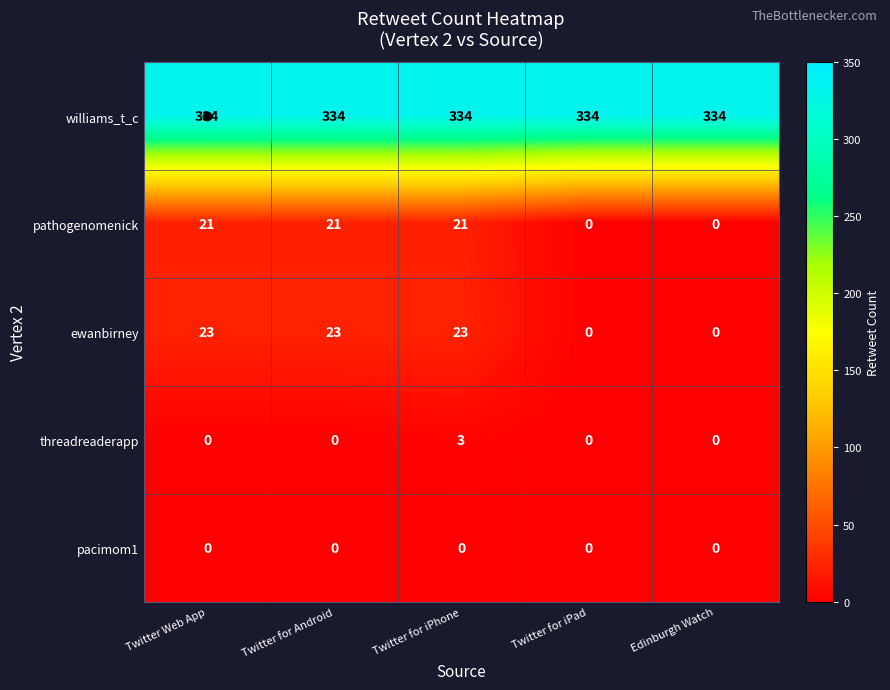

What is the maximum value for pathogenomenick?

21